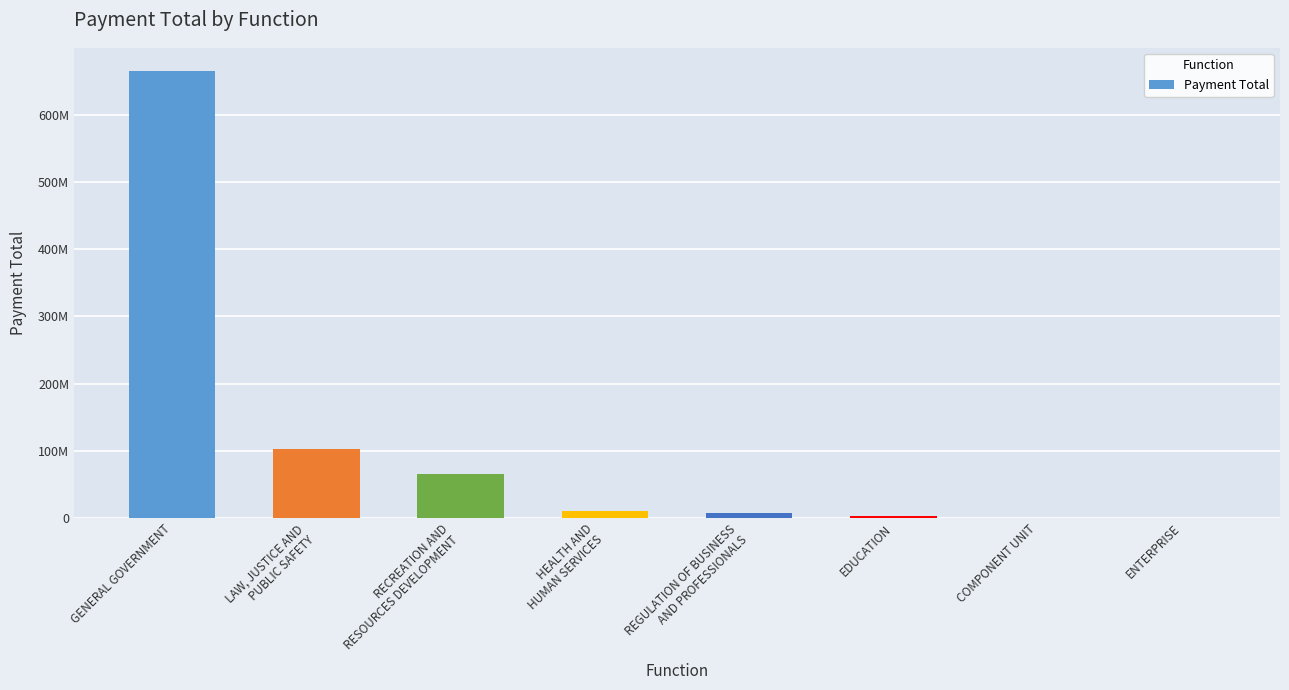

What is the difference between the maximum and minimum values?

665395698.3